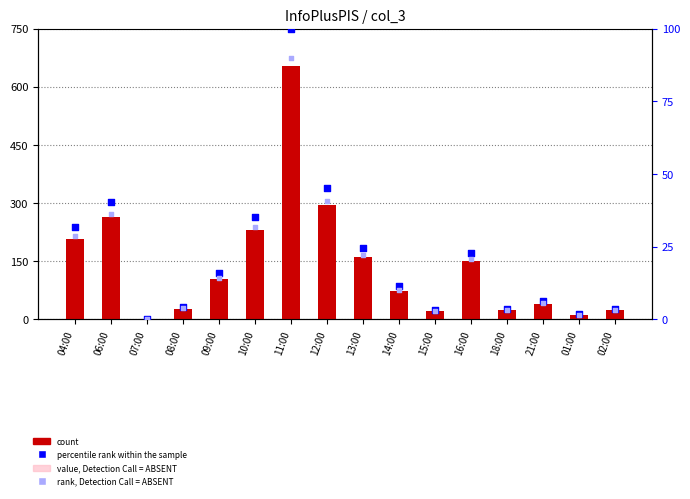

What are all the series names shown in the legend?

count, value, Detection Call = ABSENT, percentile rank within the sample, rank, Detection Call = ABSENT